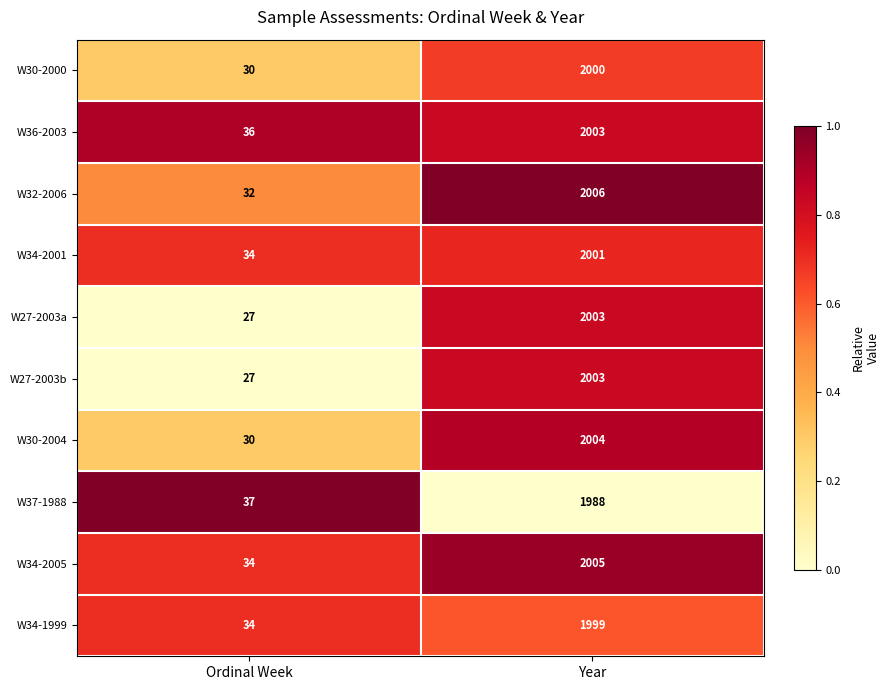

Is it true that W32-2006 equals 32 at Ordinal Week?

True